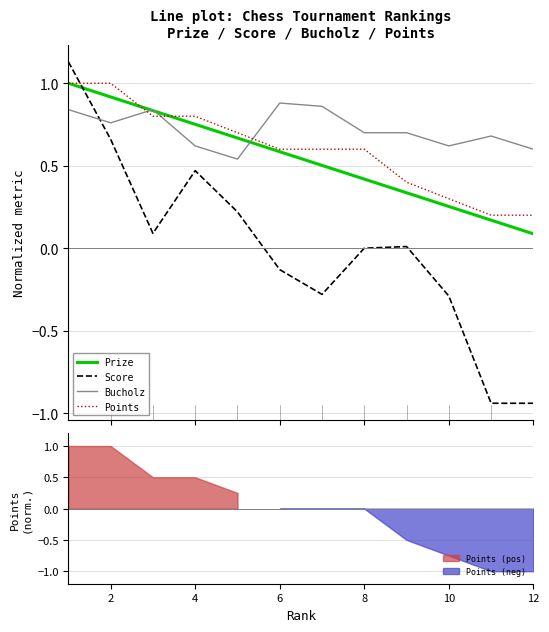

Reading left to right, what are all the values shown in this chart?

Prize: 1.0	0.9	0.8	0.8	0.7	0.6	0.5	0.4	0.3	0.3	0.2	0.1
Score: 1.1	0.7	0.1	0.5	0.2	-0.1	-0.3	0.0	0.0	-0.3	-0.9	-0.9
Bucholz: 0.8	0.8	0.8	0.6	0.5	0.9	0.9	0.7	0.7	0.6	0.7	0.6
Points: 1.0	1.0	0.8	0.8	0.7	0.6	0.6	0.6	0.4	0.3	0.2	0.2